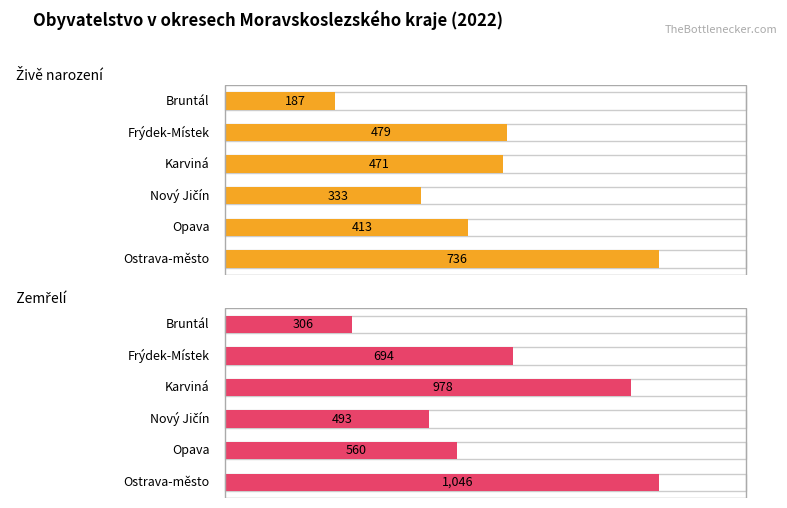

Which category has the lowest value in the Zemřelí series?

Bruntál